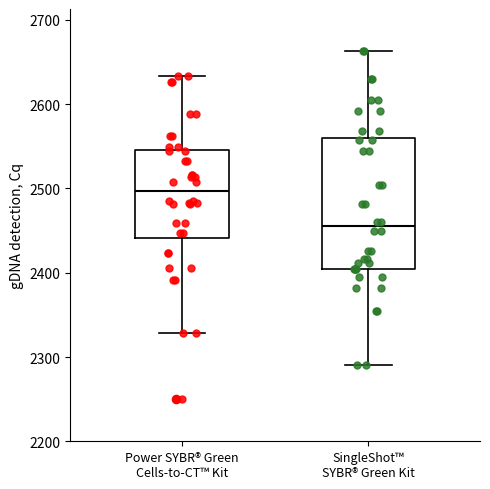

Reading left to right, read every box against the y-axis: the position of its median line, the range the box covers, and the ends of its whiskers. The values are not printed on the chart, so give them approximately, as read against the axis.

Power SYBR® Green Cells-to-CT™ Kit: median 2500, box 2440 to 2550, whiskers 2330 to 2630
SingleShot™ SYBR® Green Kit: median 2460, box 2400 to 2560, whiskers 2290 to 2660